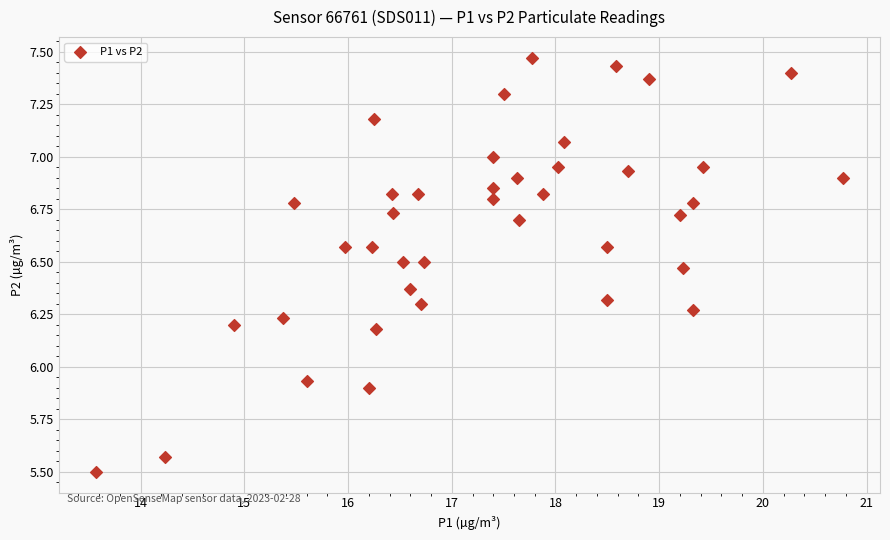

What is the range of X values (max minus min)?

7.2